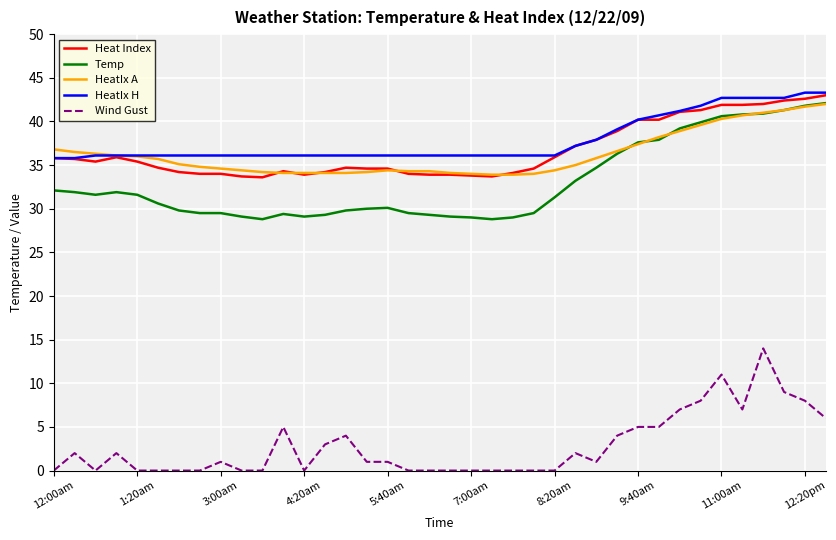

What is the maximum value for Temp?

42.1